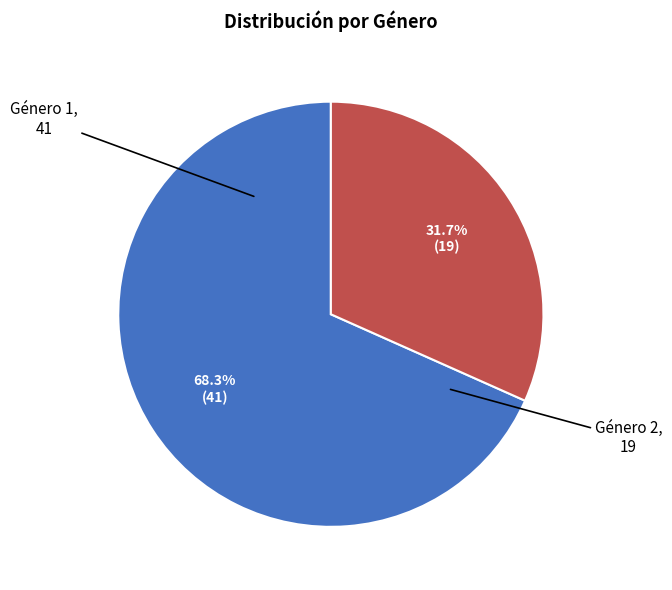

Does any single category account for the majority?

Yes